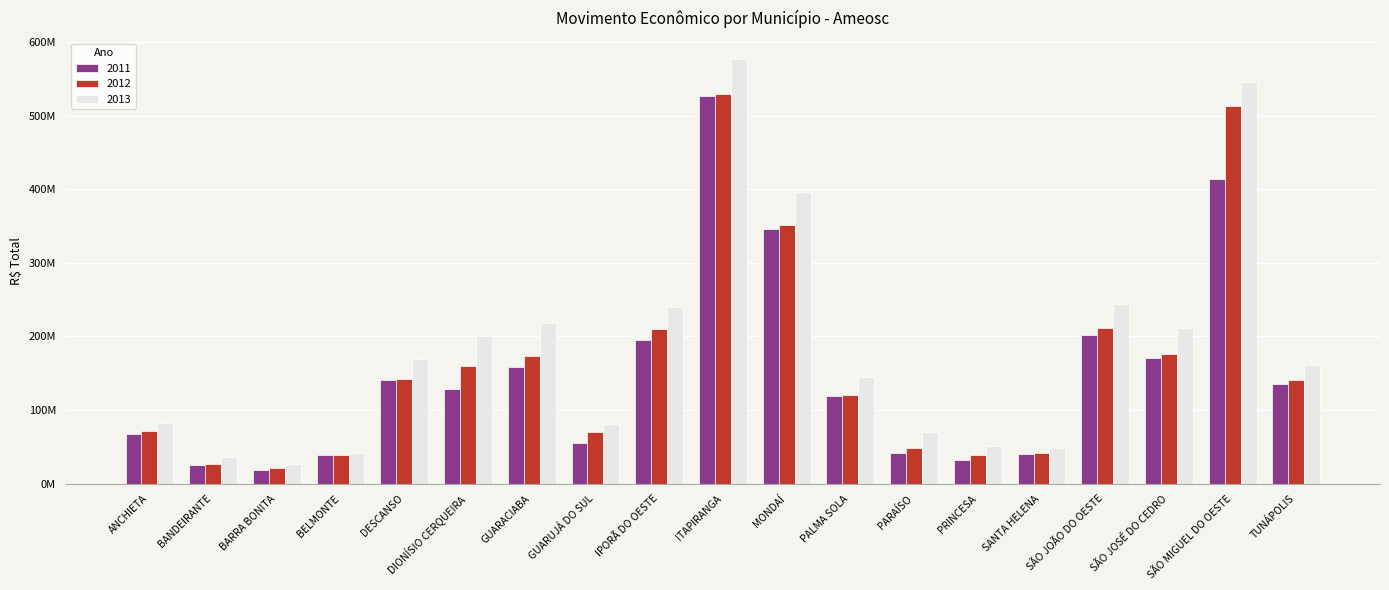

What are all the series names shown in the legend?

2011, 2012, 2013